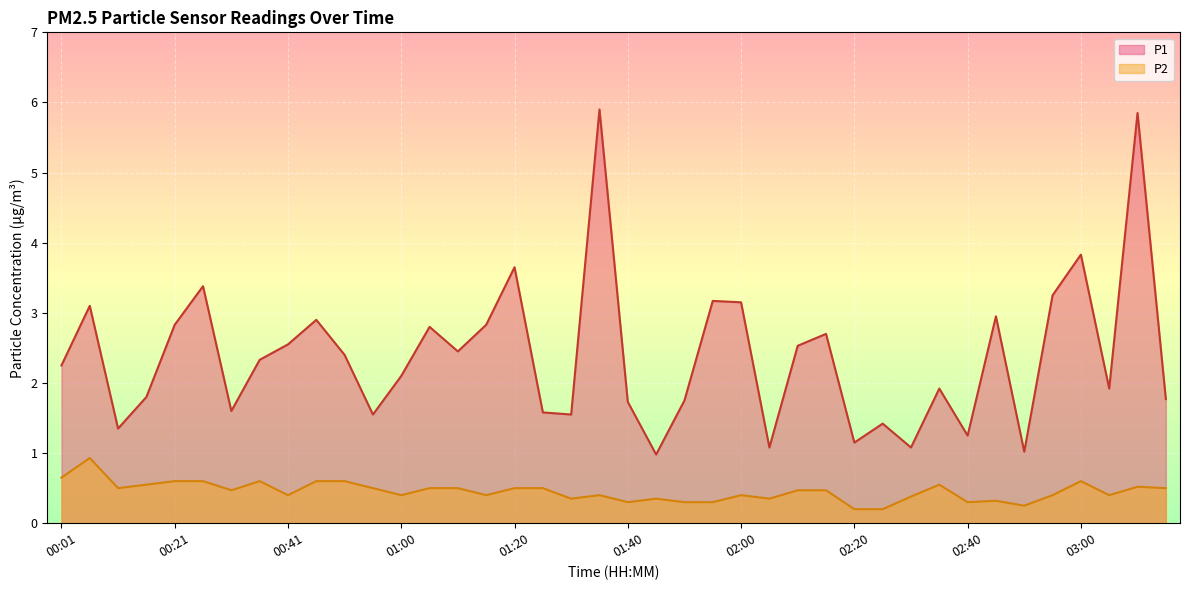

True or false: P1 and P2 cross at least once.

False